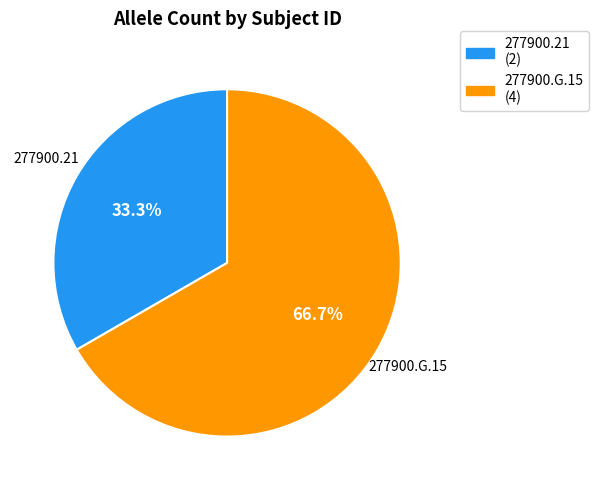

The 277900.G.15 slice represents 67% of the pie. True or false?

True